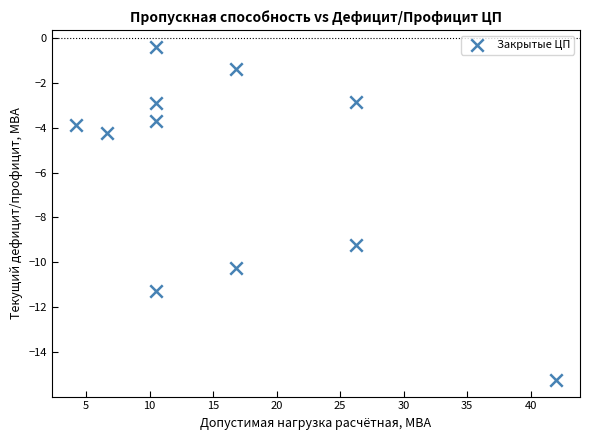

What is the range of X values (max minus min)?

37.8